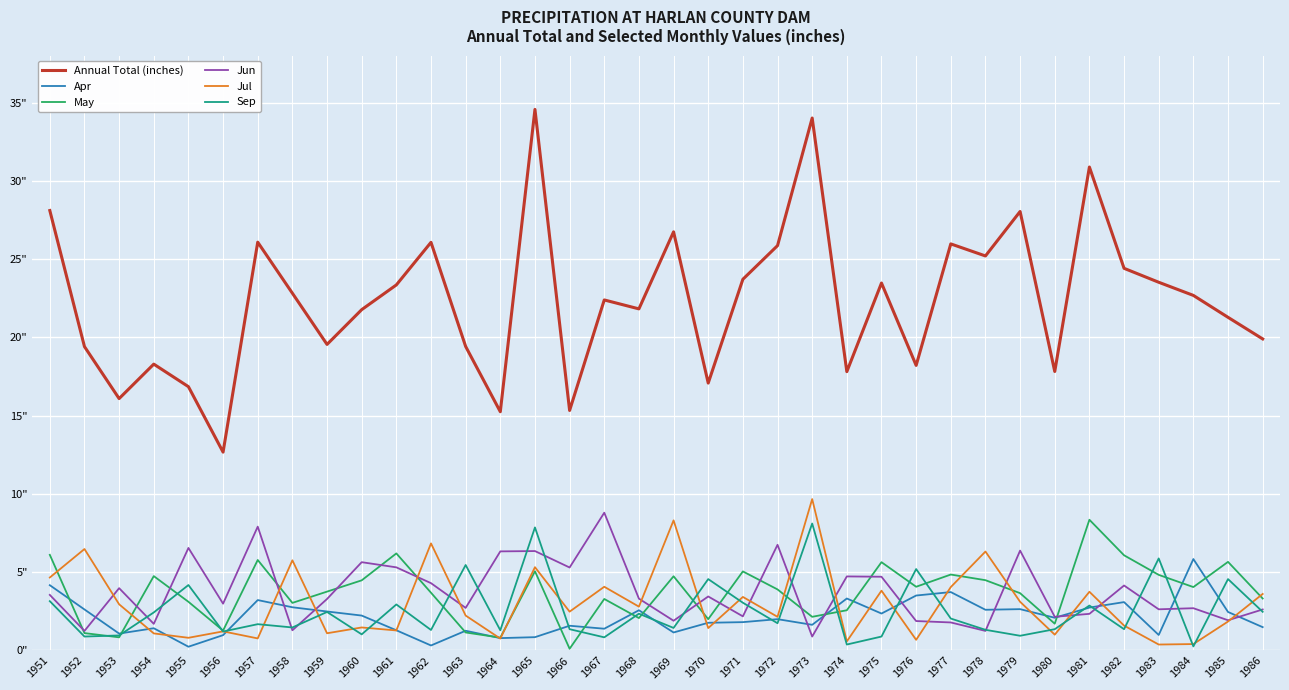

What are all the series names shown in the legend?

Annual Total (inches), Apr, May, Jun, Jul, Sep